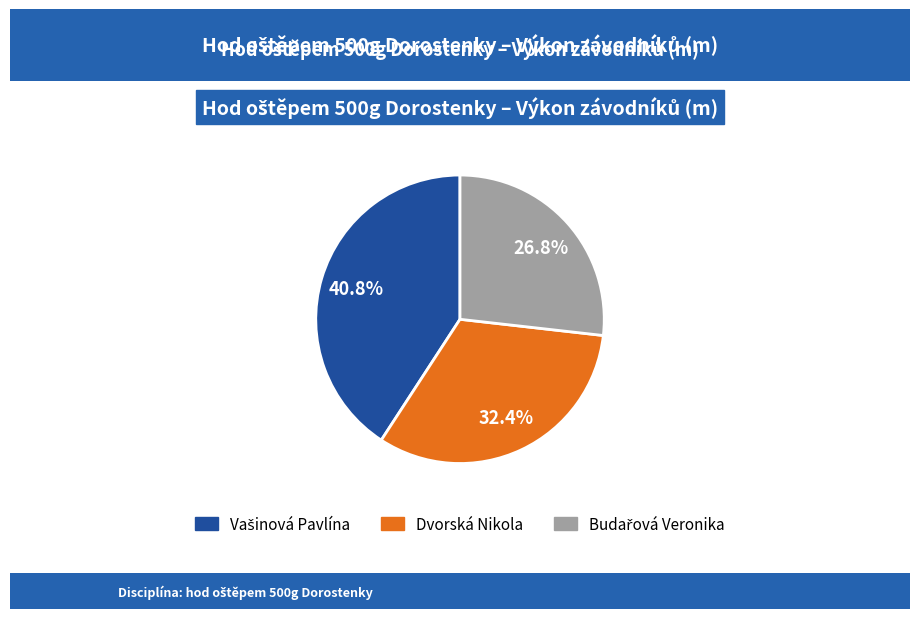

What percentage is NOT represented by Dvorská Nikola?

67.6%